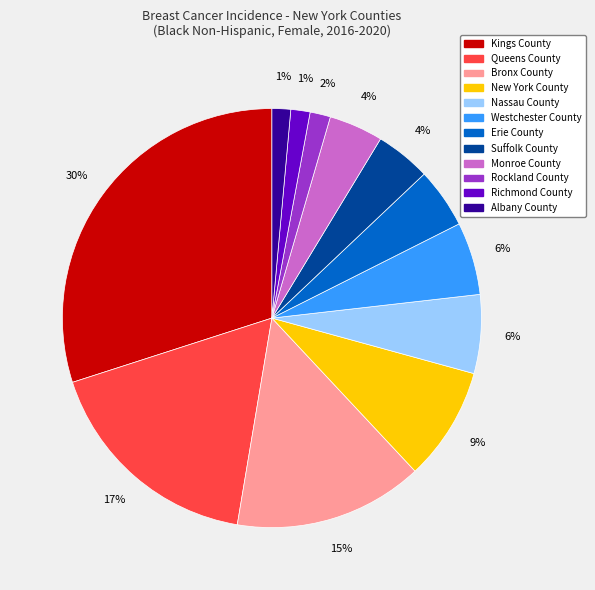

True or false: Erie County accounts for 5% of the total.

True